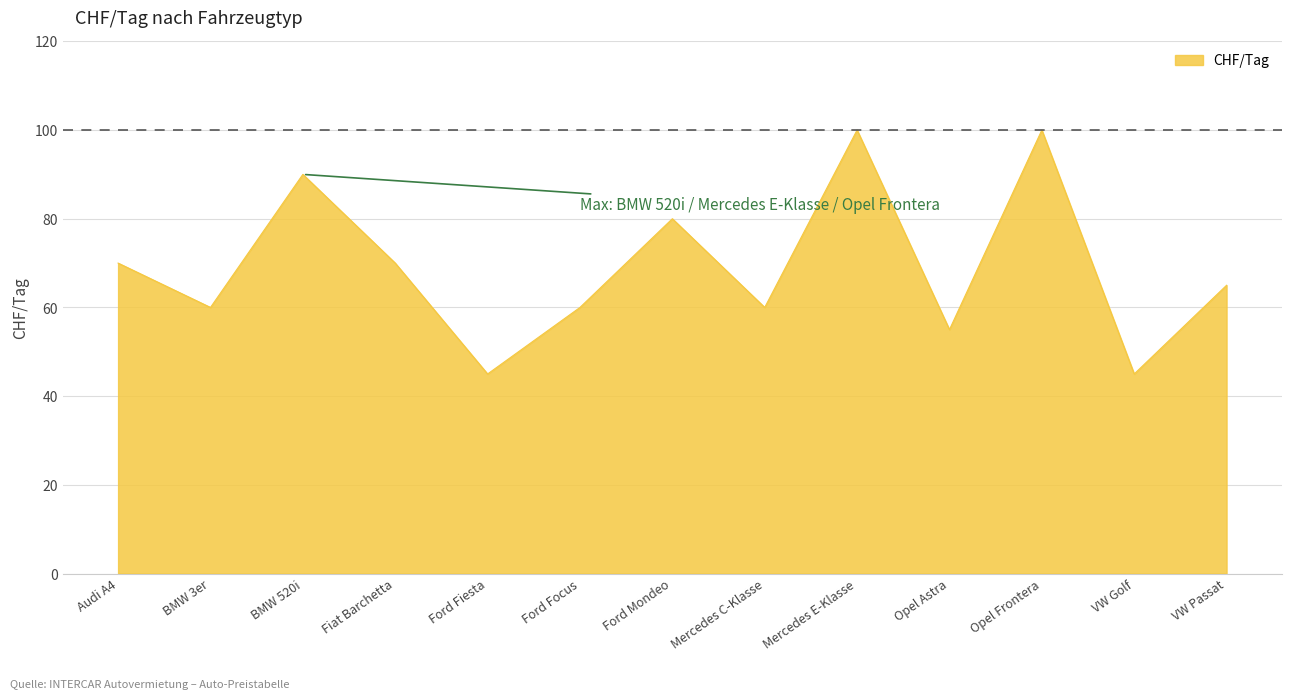

How many interior local valleys (lower than both neighbors) does the data have?

5